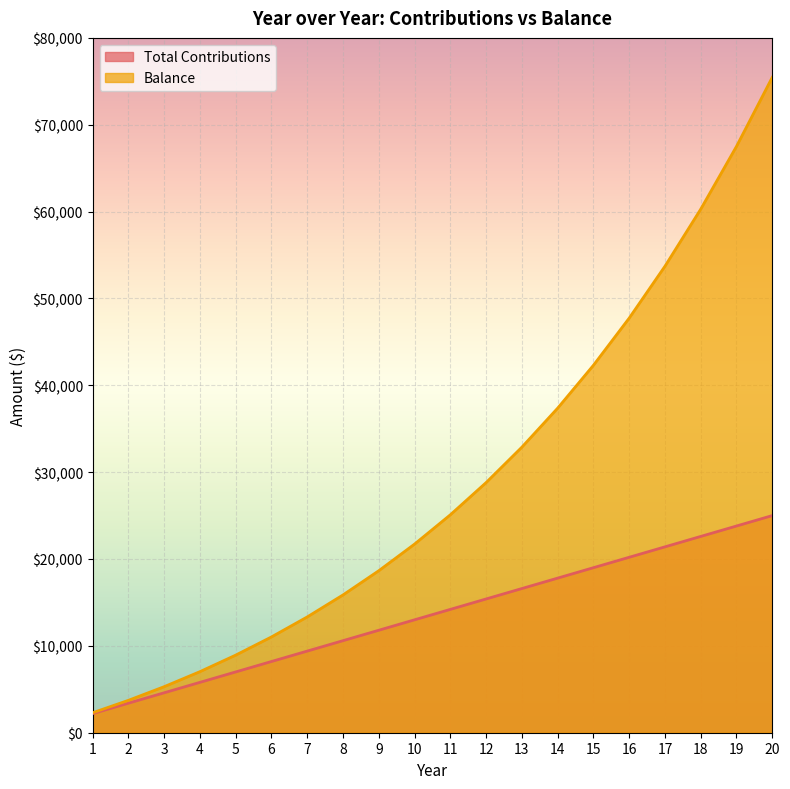

At which label does Total Contributions first exceed 14200?

12